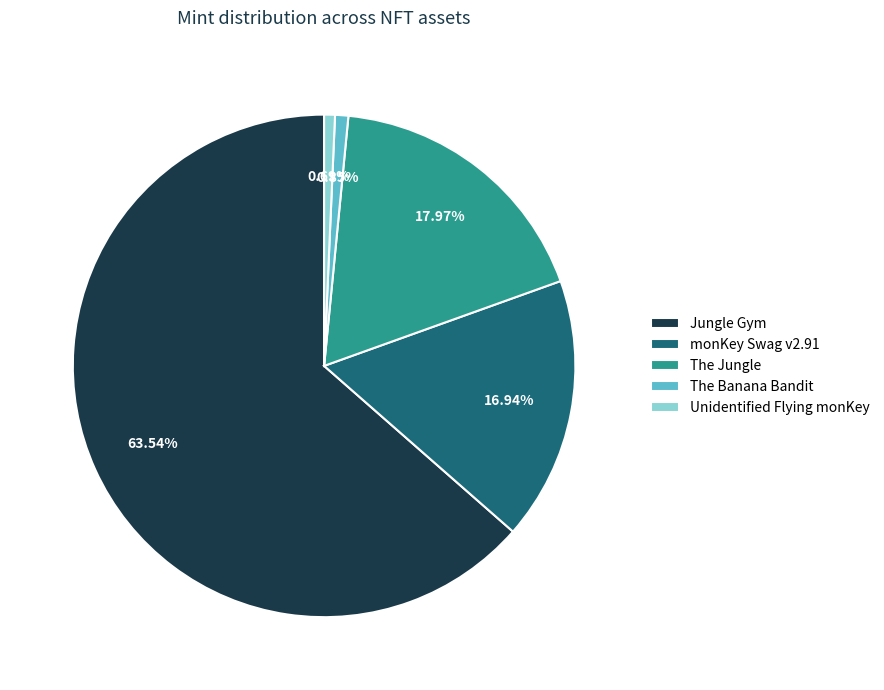

To the nearest percent, what is the combined percentage of The Banana Bandit and monKey Swag v2.91?

18%